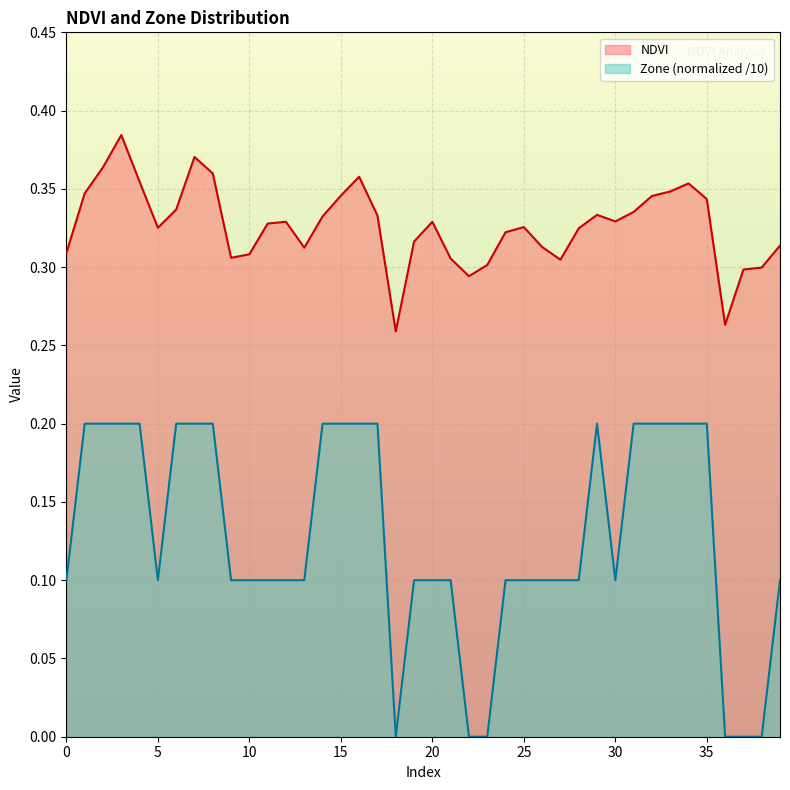

The NDVI series shows 0.3 at 38. True or false?

True